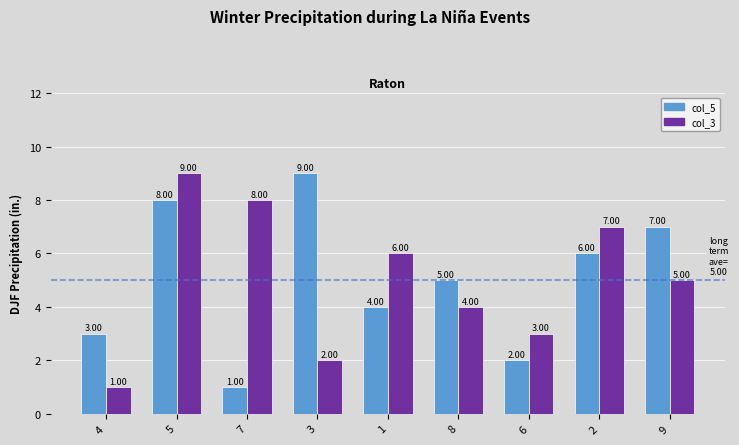

The value of col_5 at 4 is 3. True or false?

True